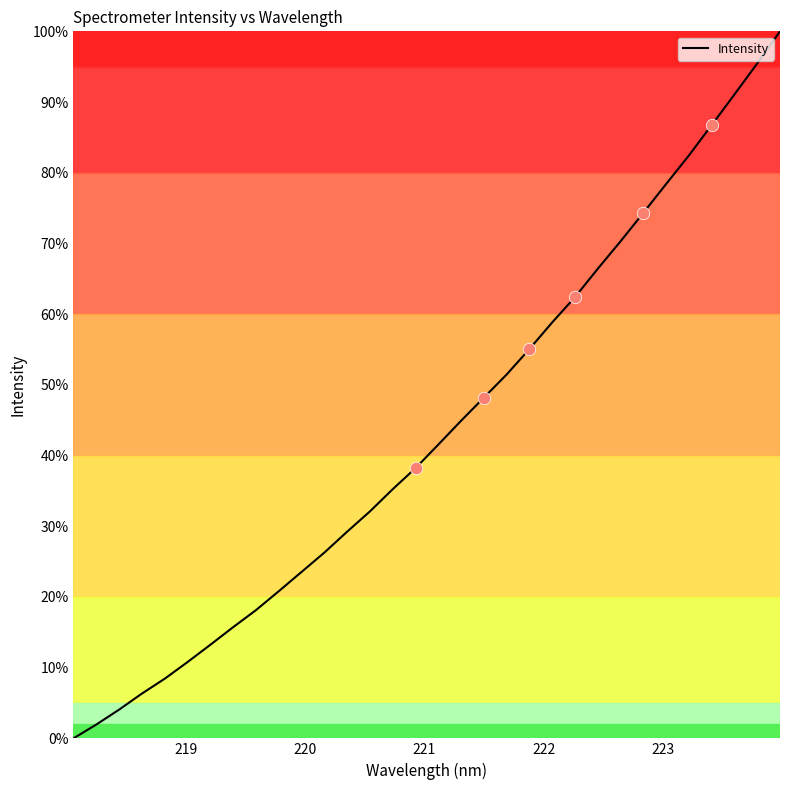

What is the difference between the maximum and minimum values?

100.0